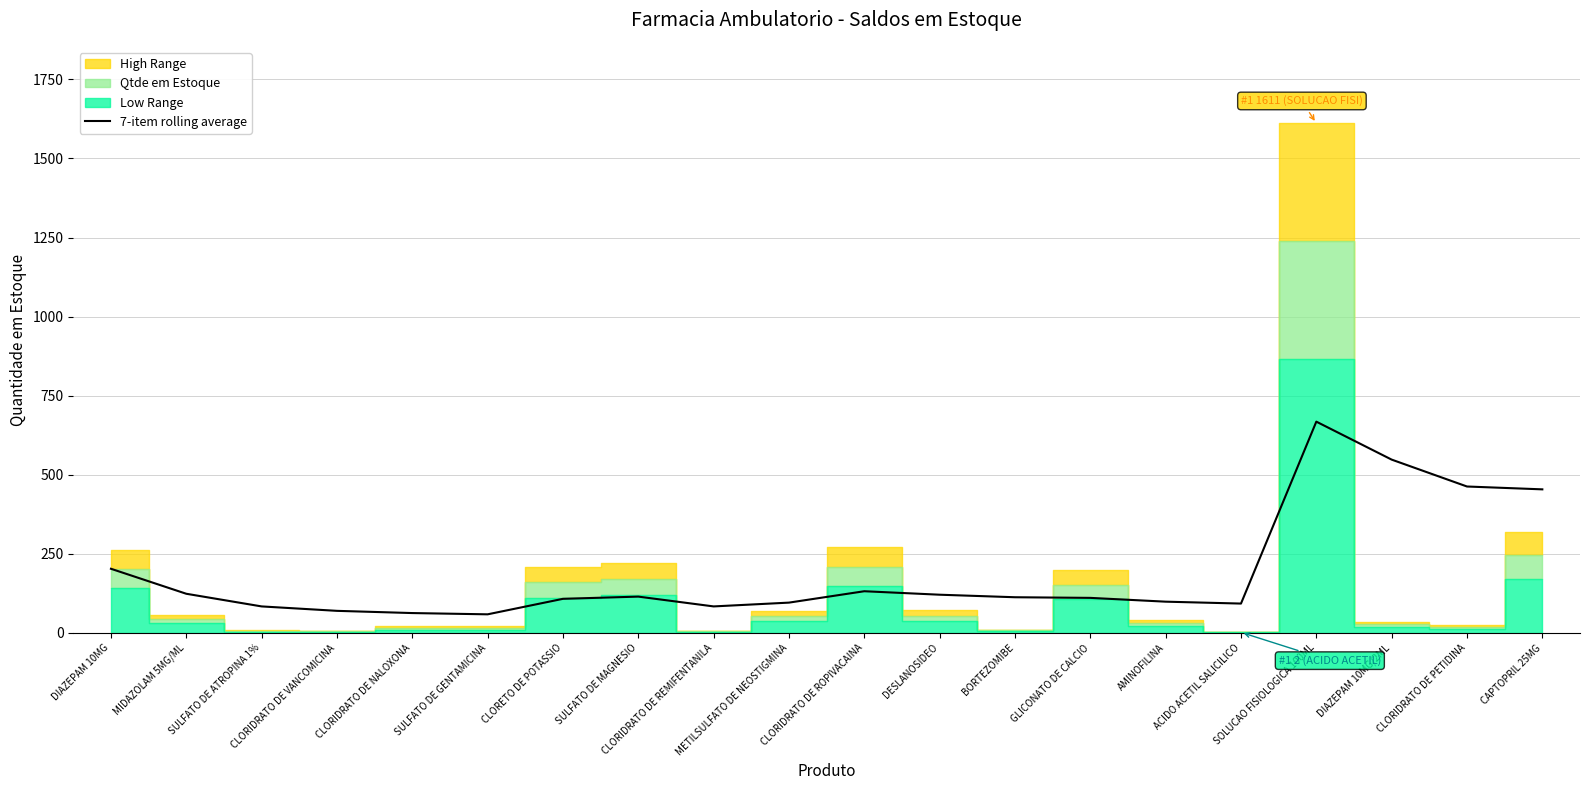

Rank the categories by value from highest to lowest.

SOLUCAO FISIOLOGICA 100ML, DIAZEPAM 10MG/2ML, CLORIDRATO DE PETIDINA, CAPTOPRIL 25MG, DIAZEPAM 10MG, CLORIDRATO DE ROPIVACAINA, MIDAZOLAM 5MG/ML, DESLANOSIDEO, SULFATO DE MAGNESIO, BORTEZOMIBE, GLICONATO DE CALCIO, CLORETO DE POTASSIO, AMINOFILINA, METILSULFATO DE NEOSTIGMINA, ACIDO ACETIL SALICILICO, SULFATO DE ATROPINA 1%, CLORIDRATO DE REMIFENTANILA, CLORIDRATO DE VANCOMICINA, CLORIDRATO DE NALOXONA, SULFATO DE GENTAMICINA